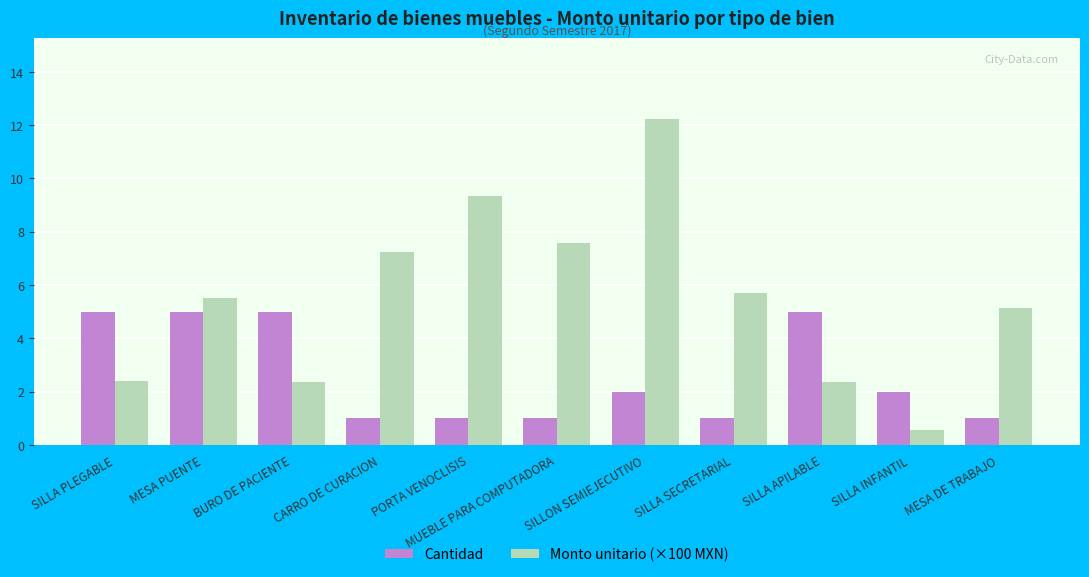

The value of Cantidad at MUEBLE PARA COMPUTADORA is 0.2. True or false?

False